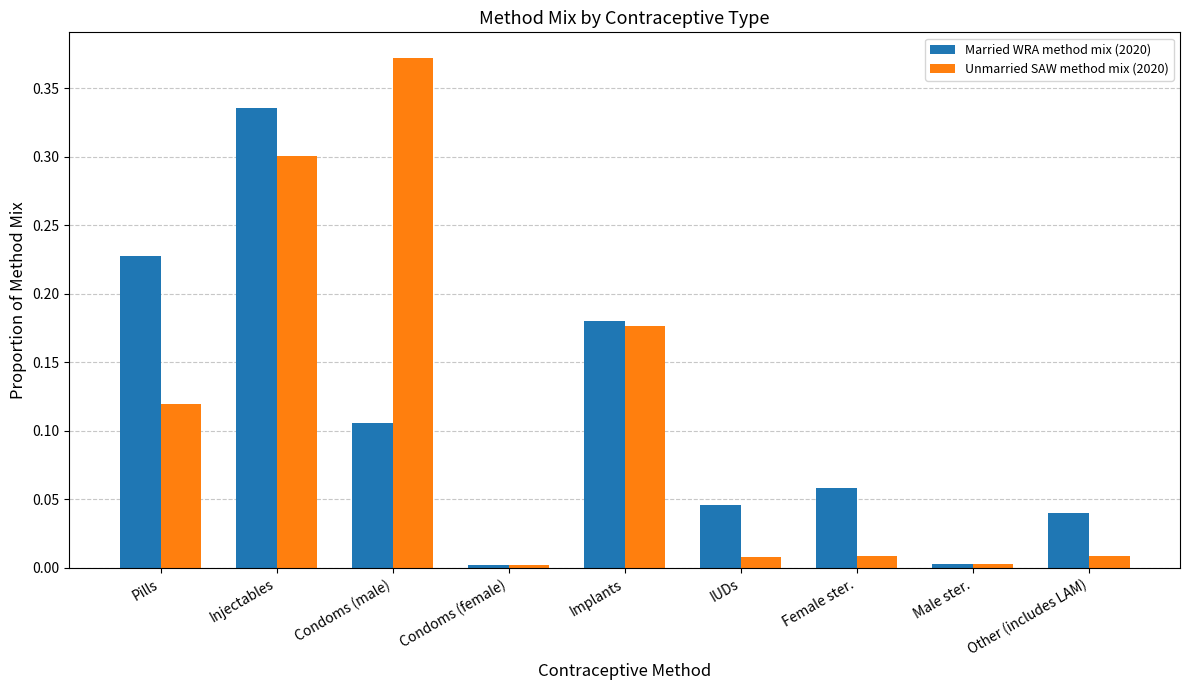

At IUDs, list the series in order from largest to smallest.

Married WRA method mix (2020), Unmarried SAW method mix (2020)